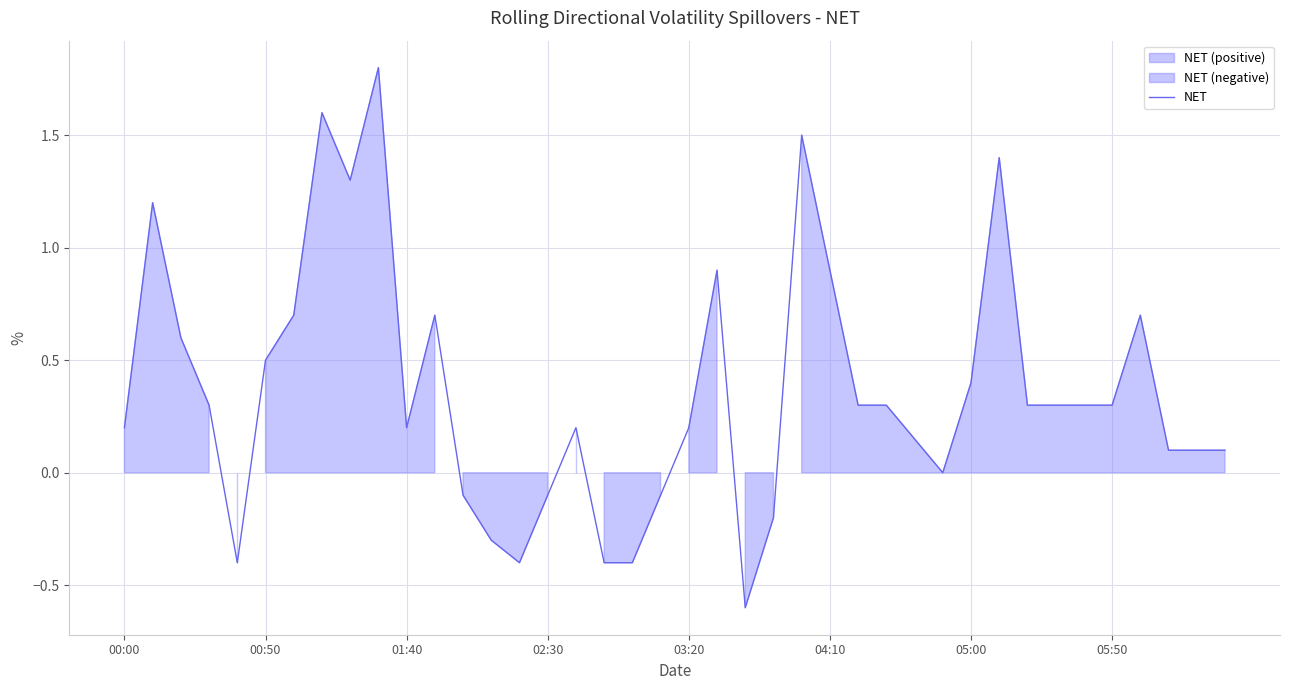

The NET series shows 0.9 at 04:10. True or false?

True